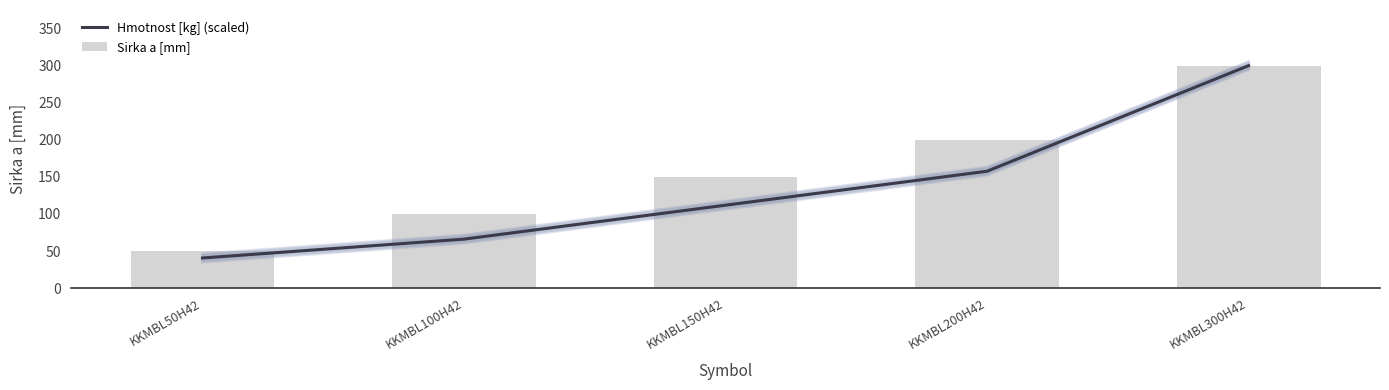

Reading left to right, list all the values displayed in this chart.

Hmotnost [kg] (scaled): 40.7	66.1	111.9	157.6	300.0
Sirka a [mm]: 50.0	100.0	150.0	200.0	300.0